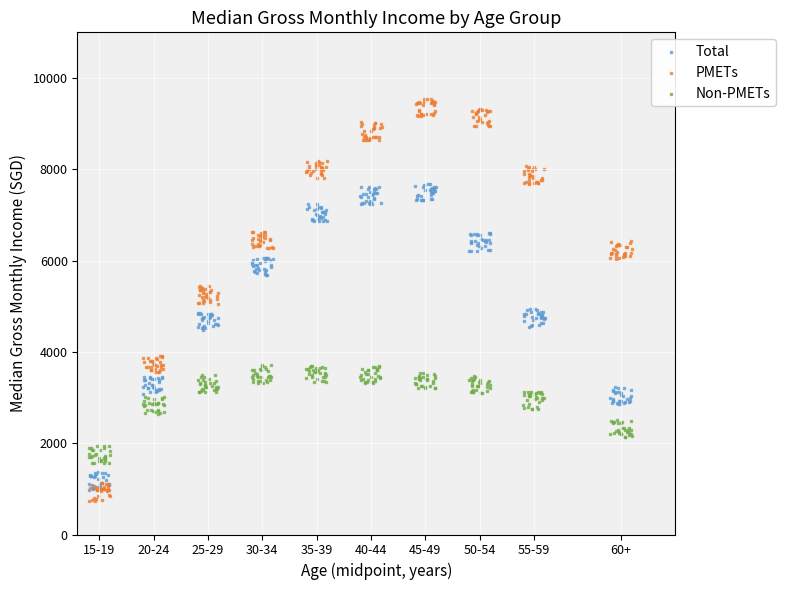

Which series has the largest Y range (max minus min)?

PMETs